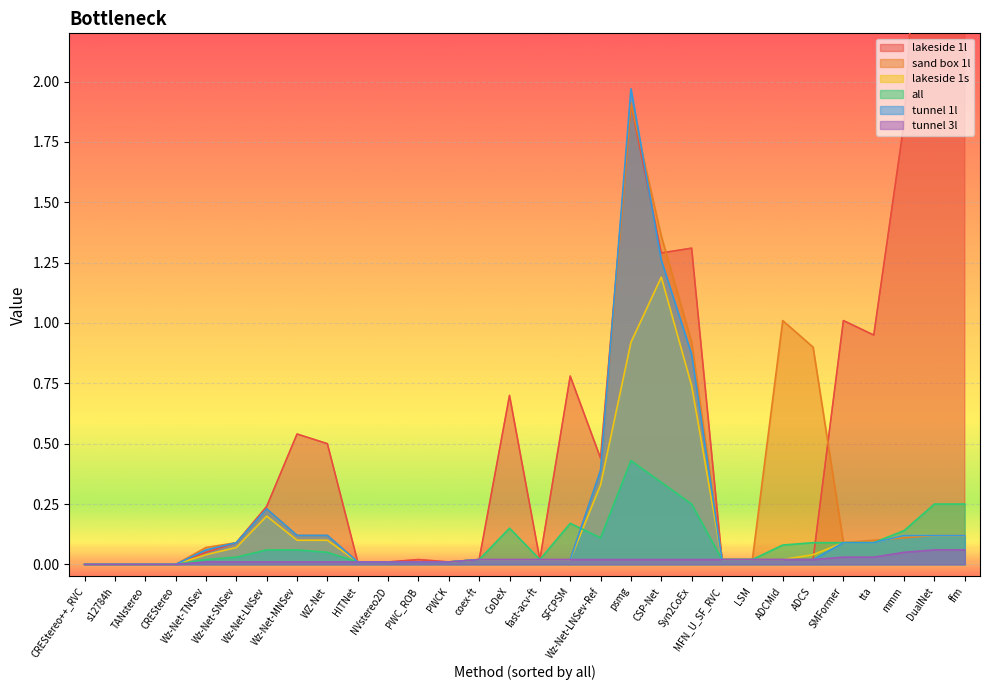

At which category does tunnel 1l reach its first local peak?

Wz-Net-LNSev